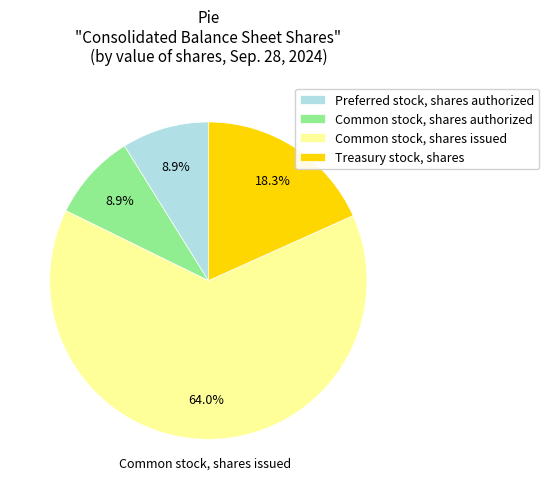

Do Common stock, shares authorized and Treasury stock, shares together represent more than half of the pie?

No